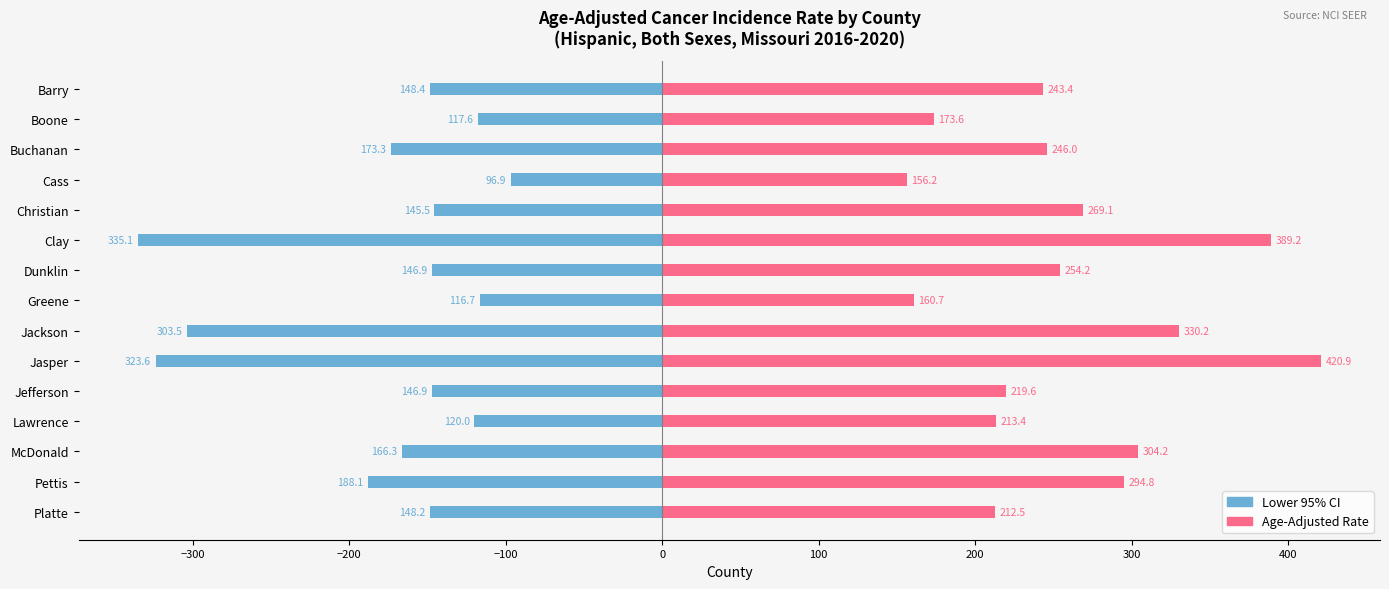

Reading left to right, what are all the values shown in this chart?

Lower 95% CI: -148.4	-117.6	-173.3	-96.9	-145.5	-335.1	-146.9	-116.7	-303.5	-323.6	-146.9	-120.0	-166.3	-188.1	-148.2
Age-Adjusted Rate: 243.4	173.6	246.0	156.2	269.1	389.2	254.2	160.7	330.2	420.9	219.6	213.4	304.2	294.8	212.5